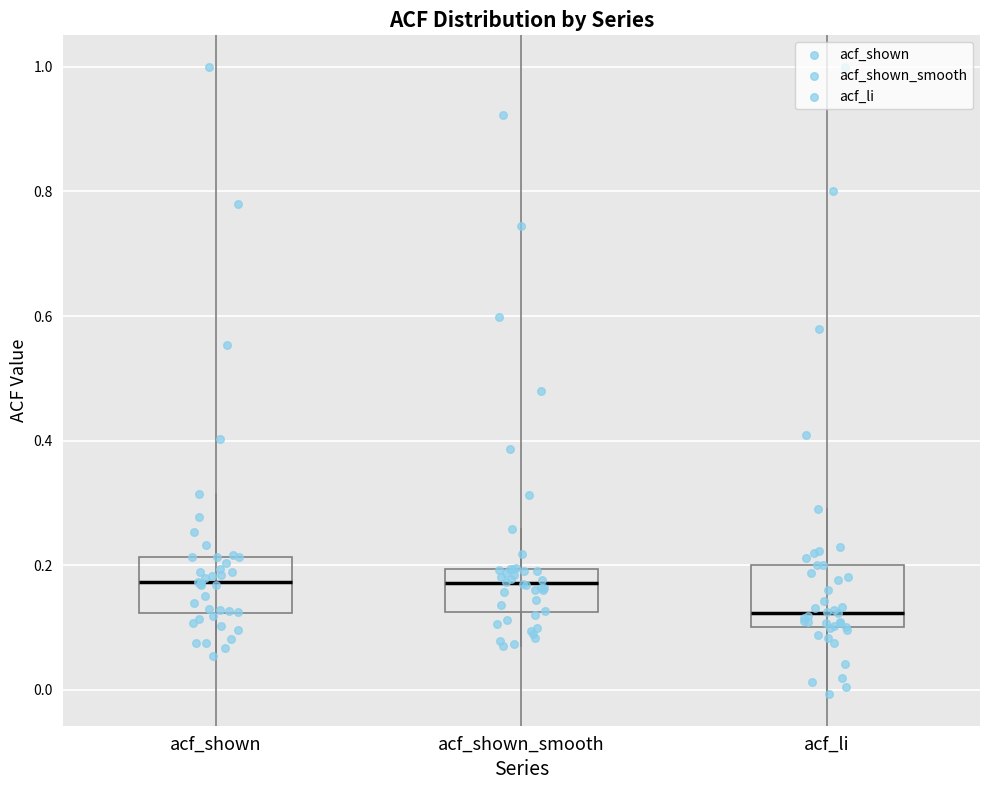

Reading left to right, transcribe this box plot: for each box, give where its median line is, the range the box spans, and where its two whiskers end, as read against the y-axis. The values are not printed on the chart, so give them approximately, as read against the axis.

acf_shown: median 0.18, box 0.12 to 0.22, whiskers 0.06 to 0.32
acf_shown_smooth: median 0.18, box 0.12 to 0.20, whiskers 0.08 to 0.26
acf_li: median 0.12, box 0.10 to 0.20, whiskers 0.00 to 0.30